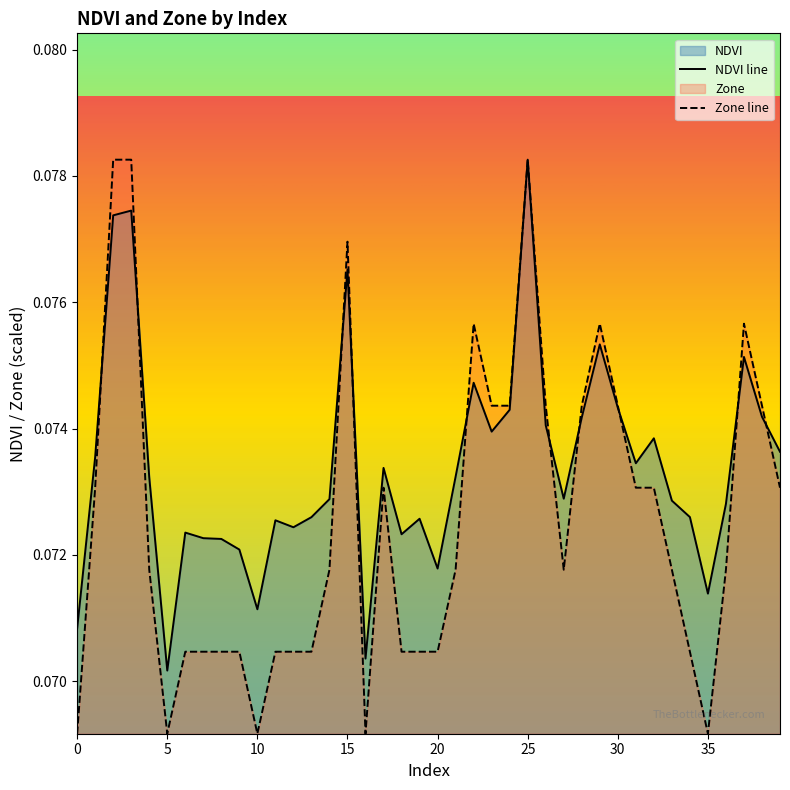

Does the chart display data point markers on the line(s)?

No